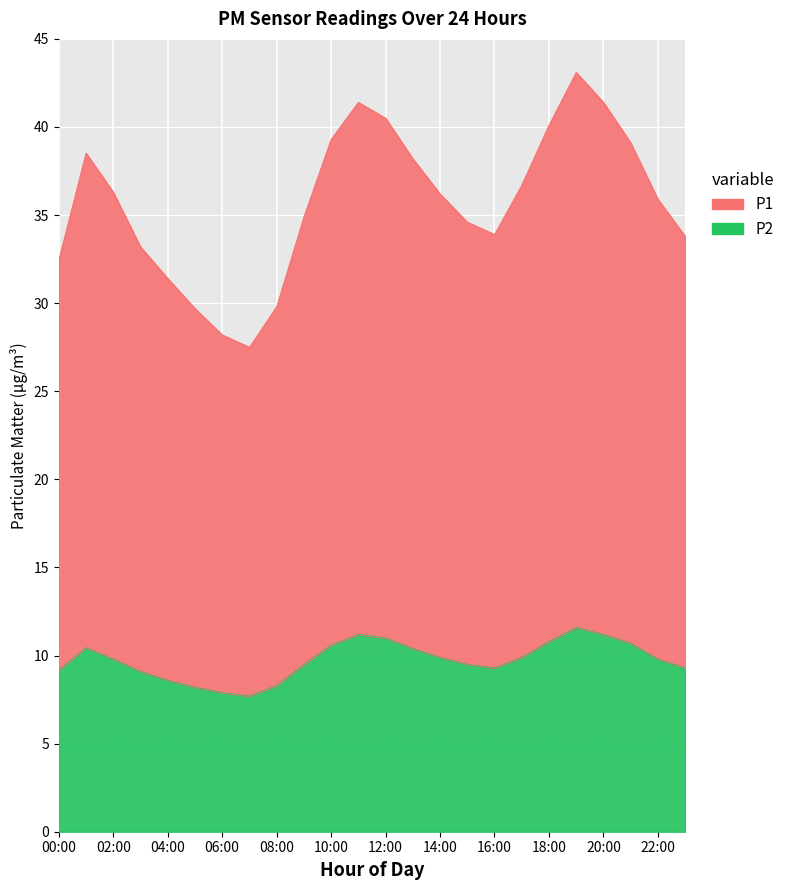

At which label is P2 closest to 9?

03:00